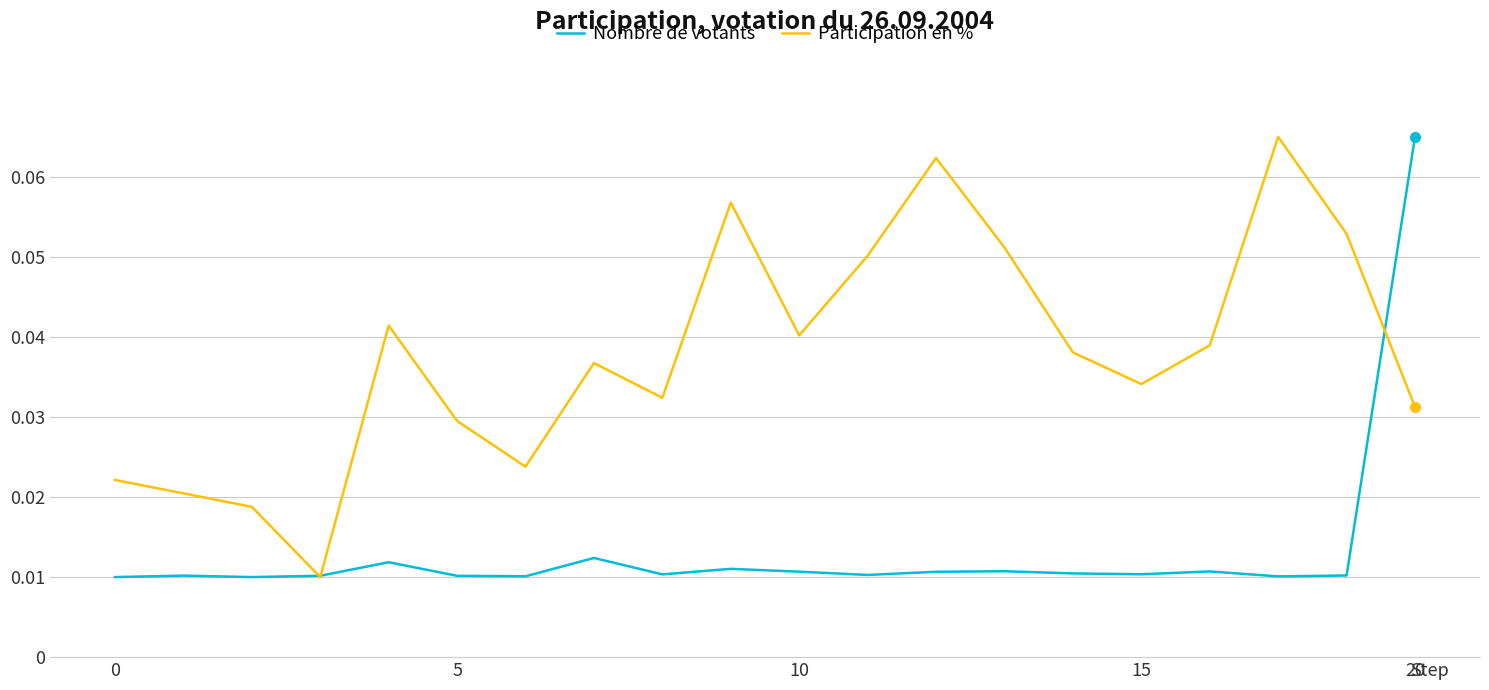

Does the chart have visible grid lines?

Yes